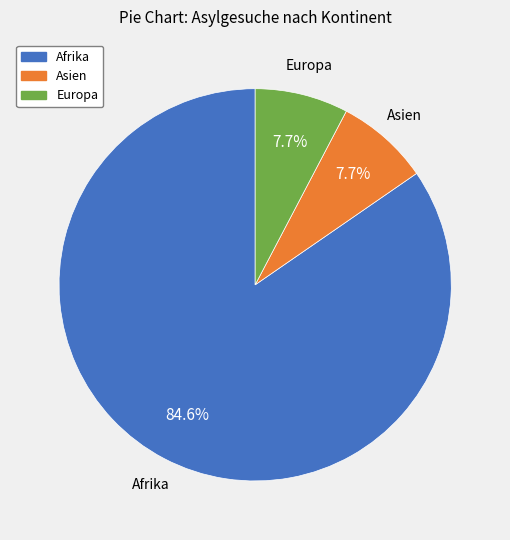

How much of the chart is everything except Europa?

92.3%